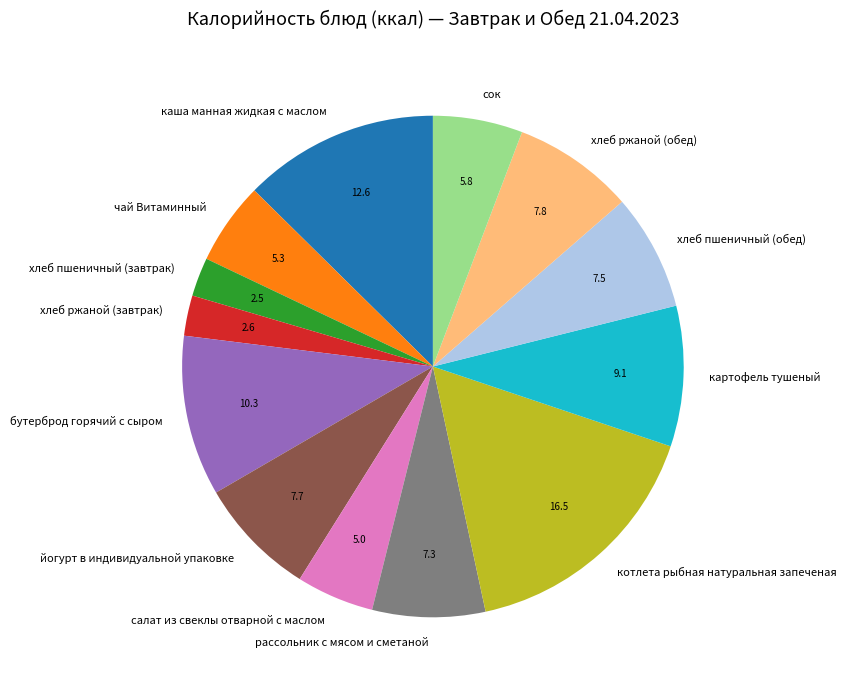

The хлеб пшеничный (завтрак) slice represents 14% of the pie. True or false?

False